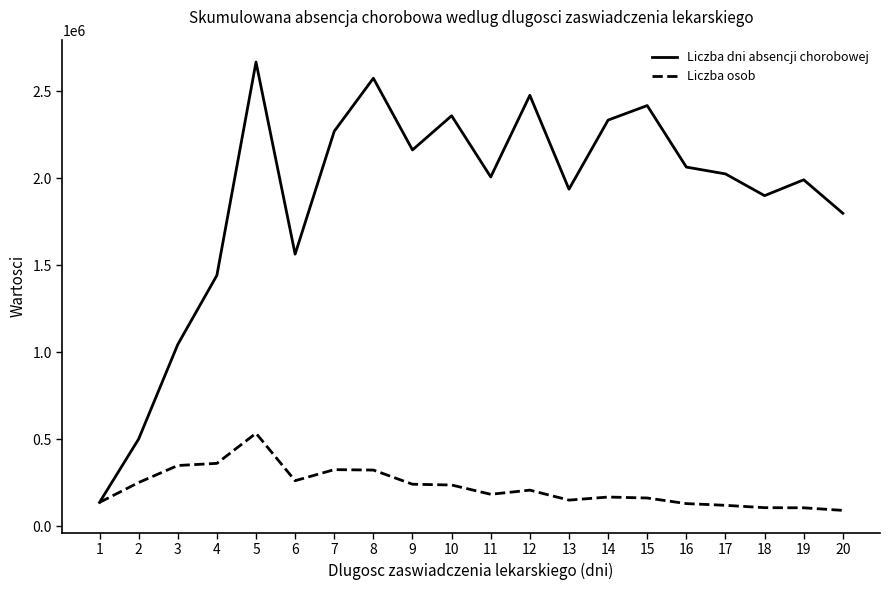

The Liczba osob series shows 240147 at 9. True or false?

True